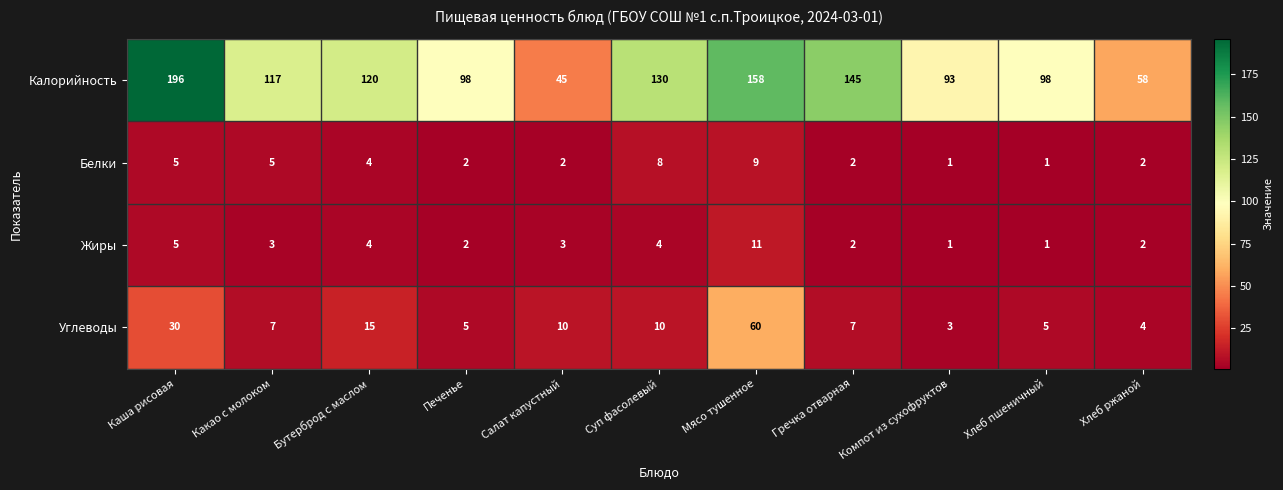

Between Бутерброд с маслом and Хлеб пшеничный, which series saw the biggest shift?

Калорийность